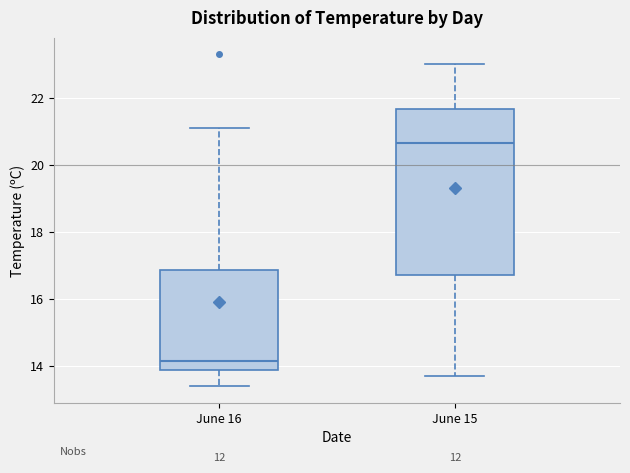

Where is the upper edge of the box for June 16 on the y-axis? The values are not printed on the chart, so give them approximately, as read against the axis.

16.8